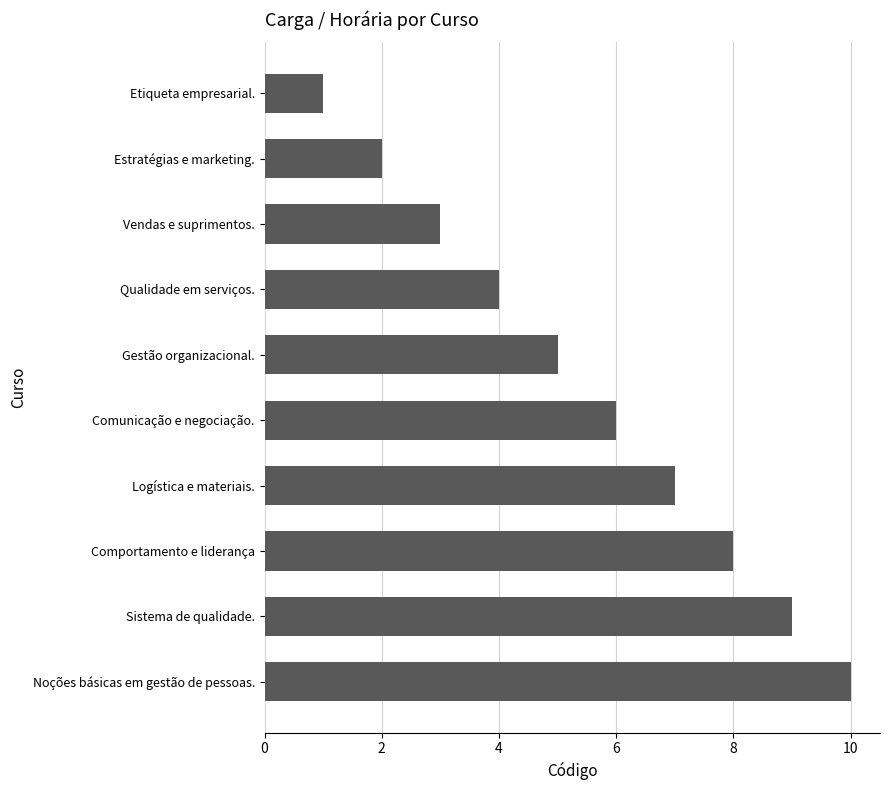

How many distinct data groups are displayed?

1